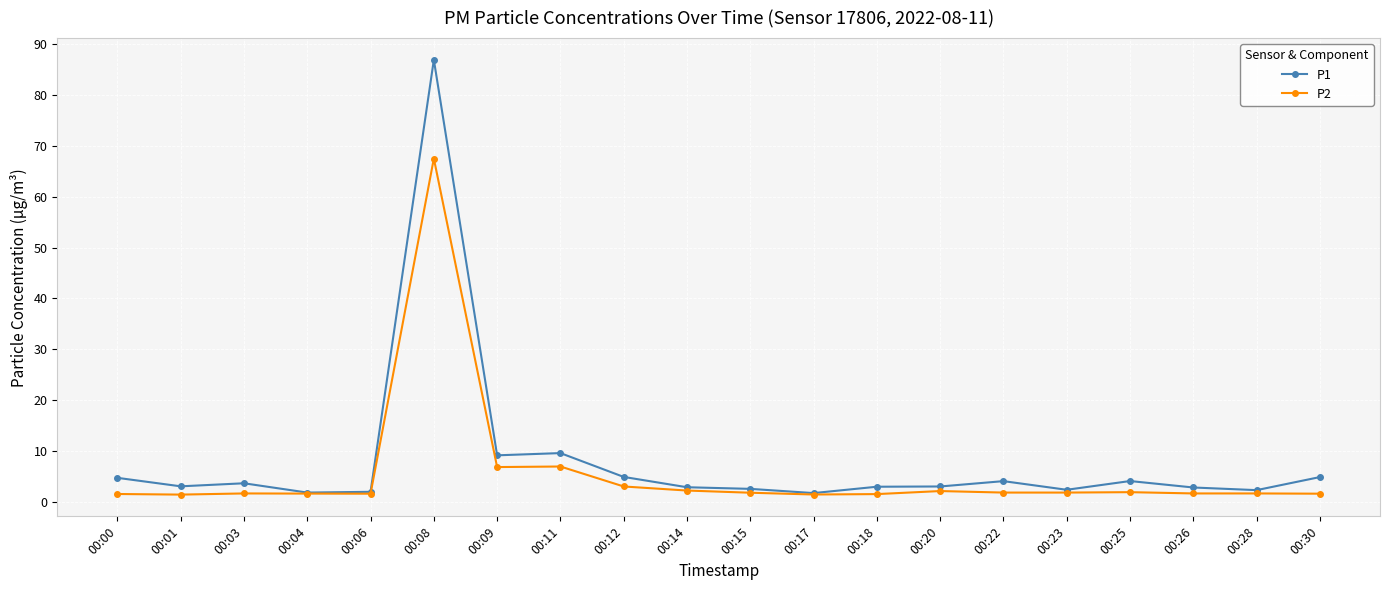

Rank the series by their average value, from highest to lowest.

P1, P2